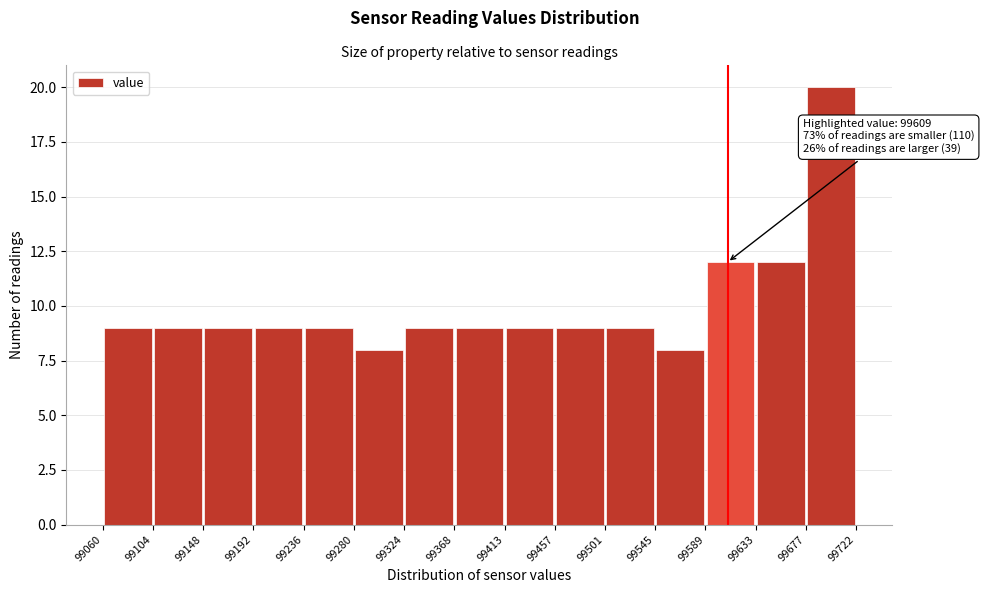

Over which range of the x-axis is the bar tallest?

99677 to 99722